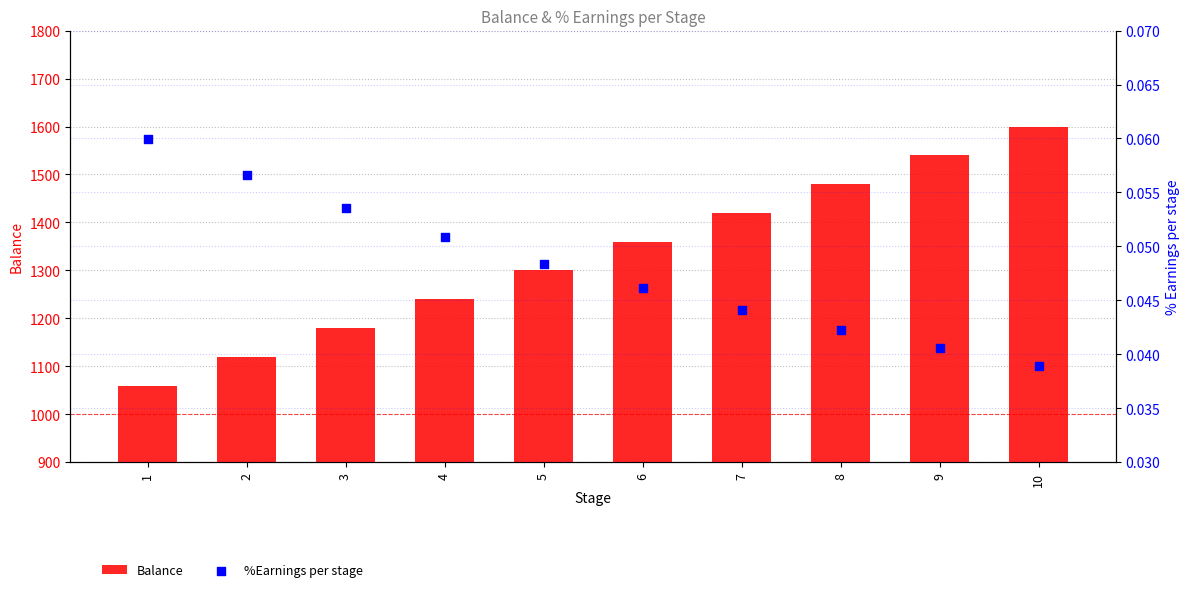

At how many categories does at least one series exceed 1177?

8